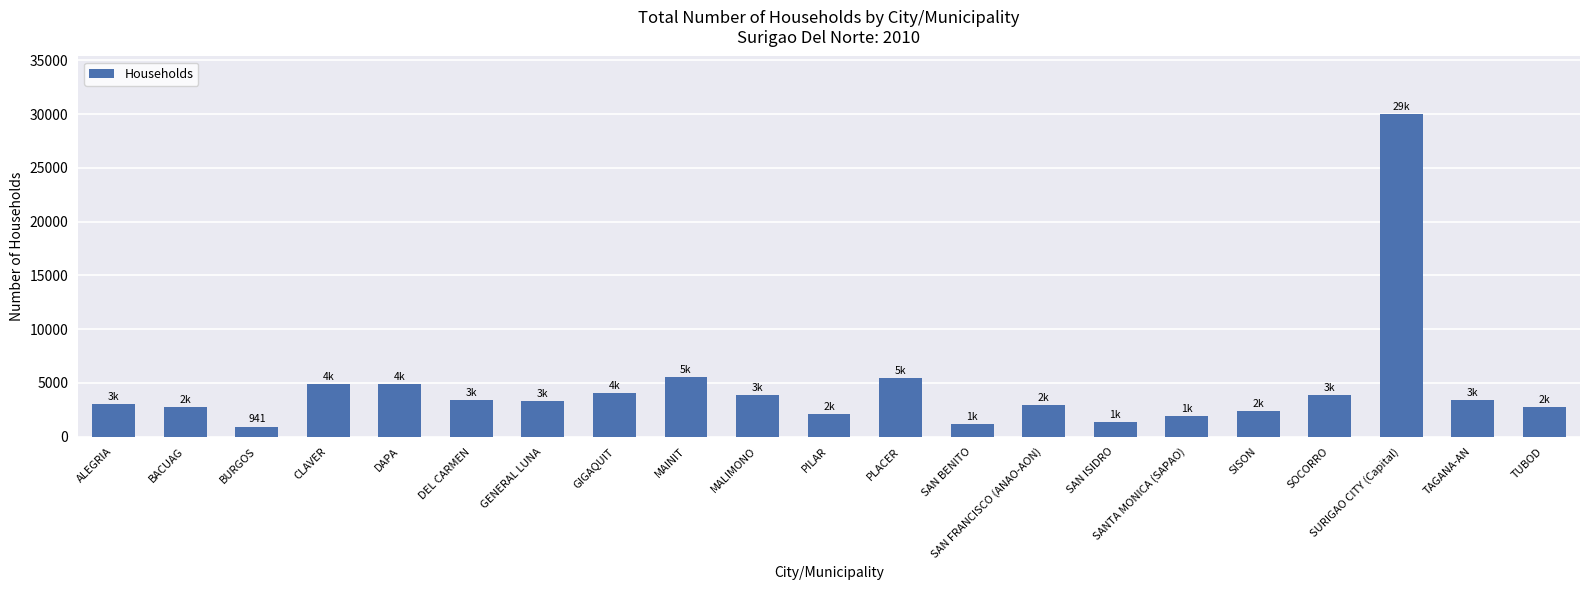

How many data points are less than 3283?

10